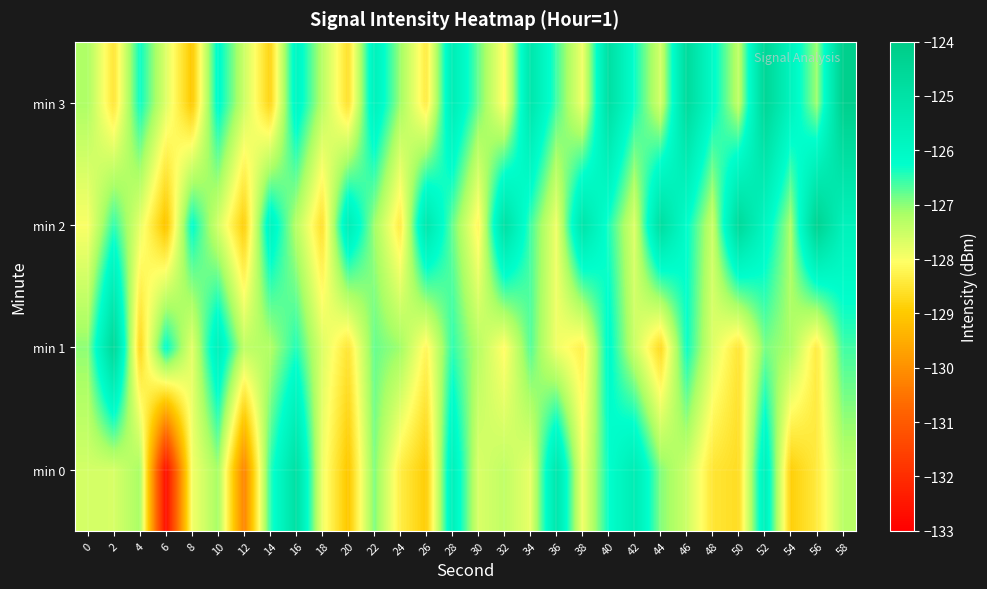

Reading left to right, extract all data points from this chart.

min 0: 0=-127.6	2=-127.6	4=-127.2	6=-132.7	8=-127.9	10=-127.1	12=-130.2	14=-126.5	16=-124.9	18=-127.9	20=-129.0	22=-126.9	24=-128.3	26=-128.9	28=-125.7	30=-127.7	32=-127.4	34=-127.8	36=-125.2	38=-127.9	40=-126.3	42=-125.5	44=-127.0	46=-127.5	48=-128.5	50=-128.6	52=-125.7	54=-128.9	56=-128.4	58=-127.3
min 1: 0=-127.0	2=-124.5	4=-128.8	6=-126.2	8=-127.8	10=-125.7	12=-127.4	14=-127.2	16=-126.4	18=-127.7	20=-128.5	22=-126.8	24=-127.1	26=-128.2	28=-126.5	30=-127.3	32=-128.1	34=-126.7	36=-127.9	38=-128.3	40=-126.1	42=-127.5	44=-128.7	46=-126.3	48=-127.7	50=-128.5	52=-126.9	54=-127.2	56=-128.4	58=-126.6
min 2: 0=-128.0	2=-126.5	4=-127.8	6=-129.1	8=-126.2	10=-127.6	12=-128.9	14=-125.8	16=-127.3	18=-128.6	20=-125.5	22=-127.1	24=-128.4	26=-125.2	28=-126.8	30=-128.2	32=-124.9	34=-126.6	36=-127.9	38=-125.1	40=-126.4	42=-127.7	44=-124.8	46=-126.2	48=-127.5	50=-124.6	52=-125.9	54=-127.2	56=-124.3	58=-125.7
min 3: 0=-127.2	2=-128.5	4=-126.3	6=-127.7	8=-129.0	10=-126.1	12=-127.5	14=-128.8	16=-125.9	18=-127.3	20=-128.6	22=-125.7	24=-127.1	26=-128.4	28=-125.5	30=-126.8	32=-128.1	34=-125.2	36=-126.6	38=-127.9	40=-124.9	42=-126.3	44=-127.6	46=-124.7	48=-126.1	50=-127.4	52=-124.5	54=-125.8	56=-127.1	58=-124.2